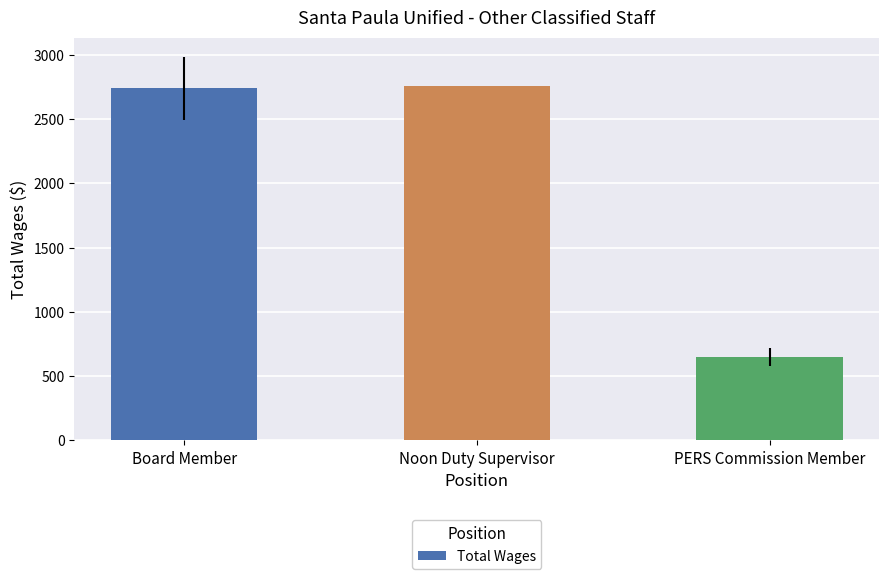

What is the smallest value displayed?

650.0